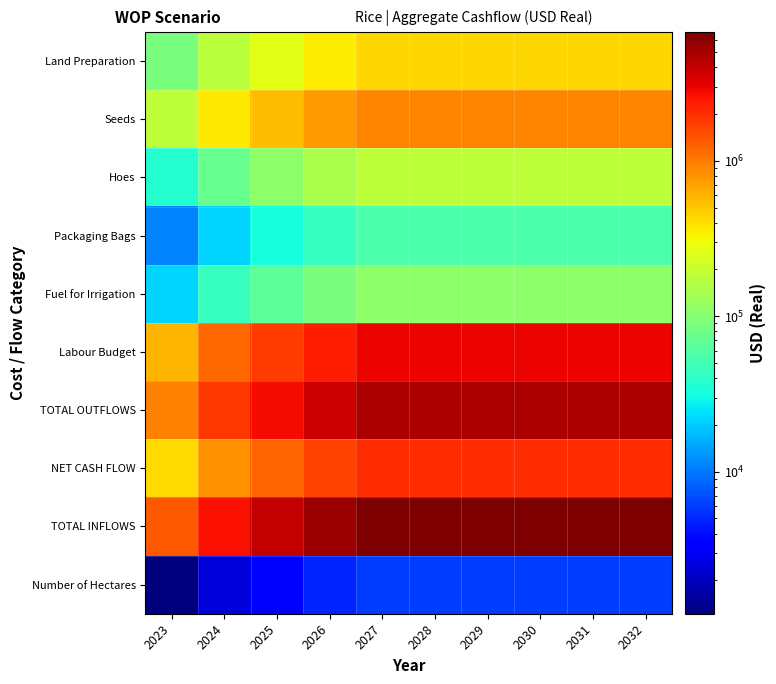

At how many categories does at least one series exceed 1833985?

9